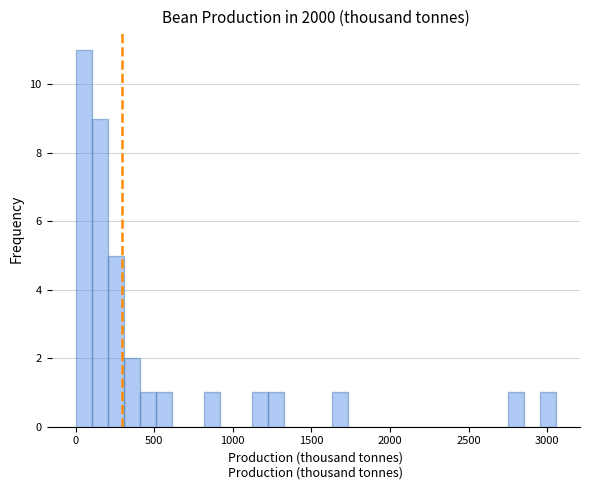

Read against the x-axis, roughly where is the centre of the tallest bar?

50